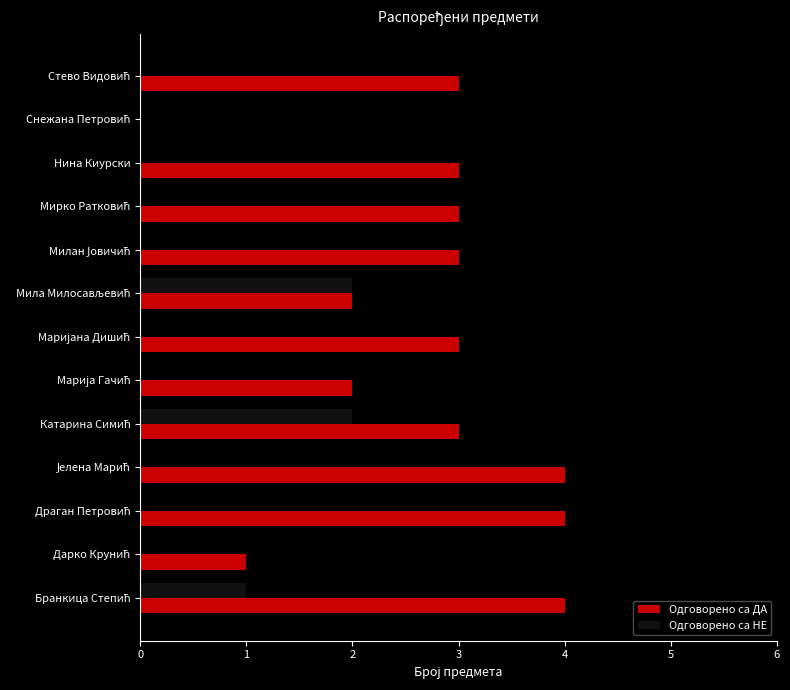

The Одговорено са НЕ series shows -1 at Нина Киурски. True or false?

False